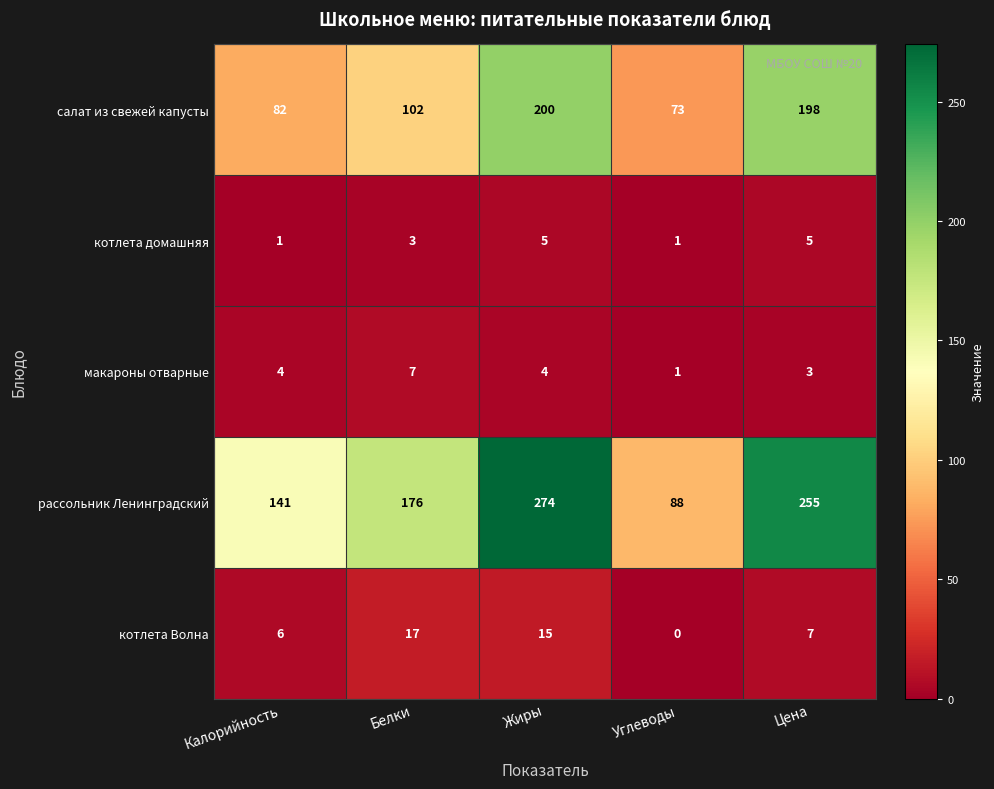

Which series has the widest spread of values?

рассольник Ленинградский